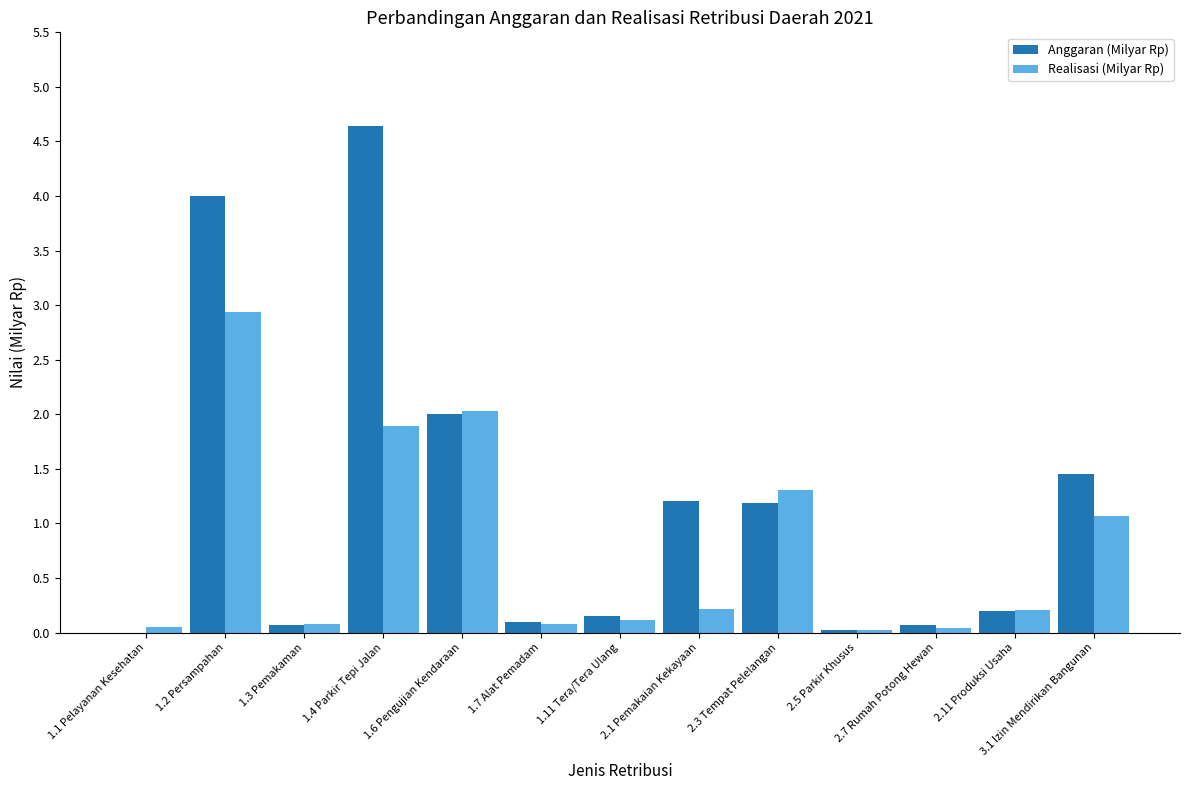

At which label is Realisasi (Milyar Rp) closest to 1?

3.1 Izin Mendirikan Bangunan